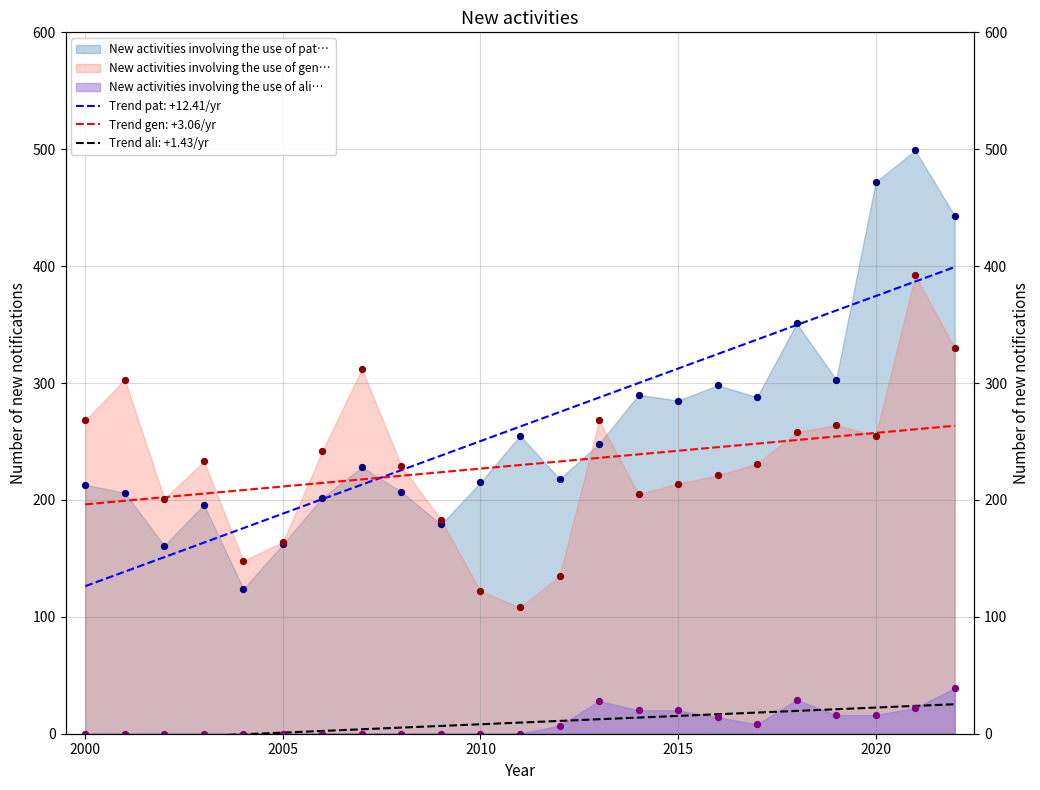

Which series has the largest Y range (max minus min)?

New activities involving the use of pat…